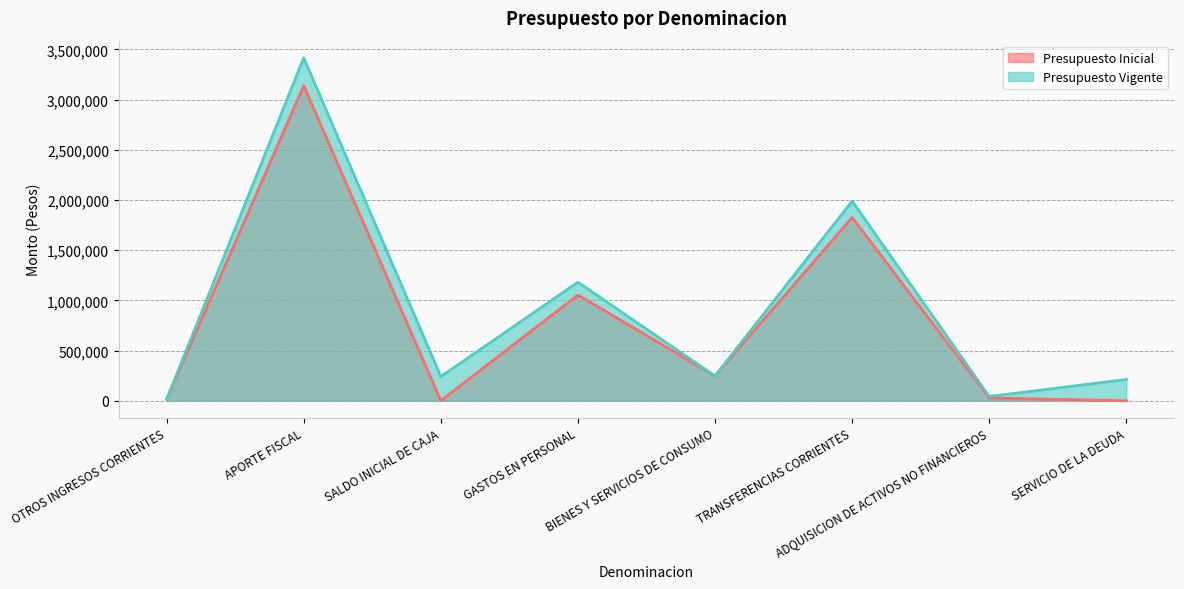

True or false: Presupuesto Inicial and Presupuesto Vigente cross at least once.

False